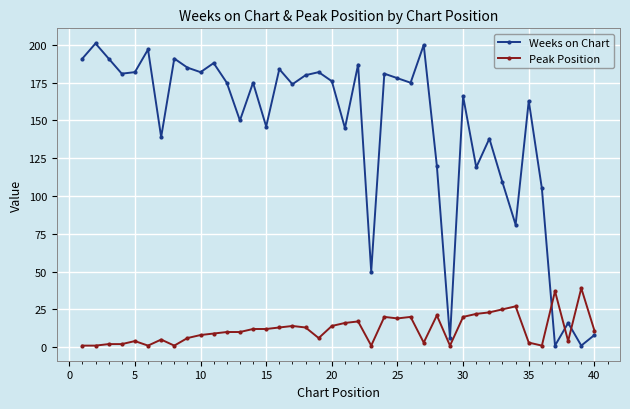

Rank the series by their maximum value, from highest to lowest.

Weeks on Chart, Peak Position